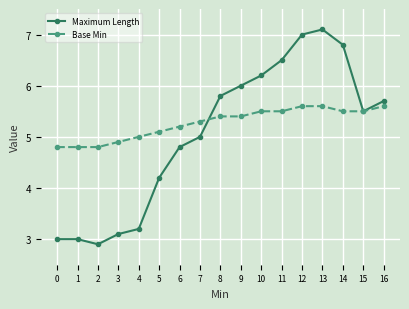

Rank the series by their maximum value, from highest to lowest.

Maximum Length, Base Min